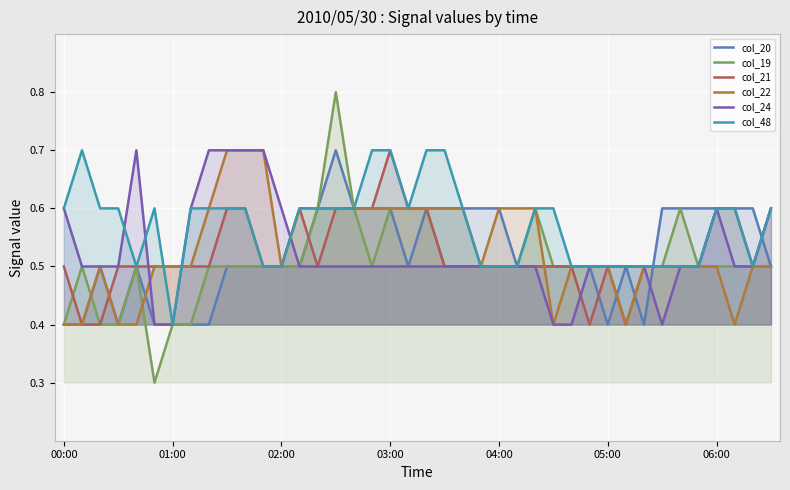

How many times do col_22 and col_19 cross each other?

2